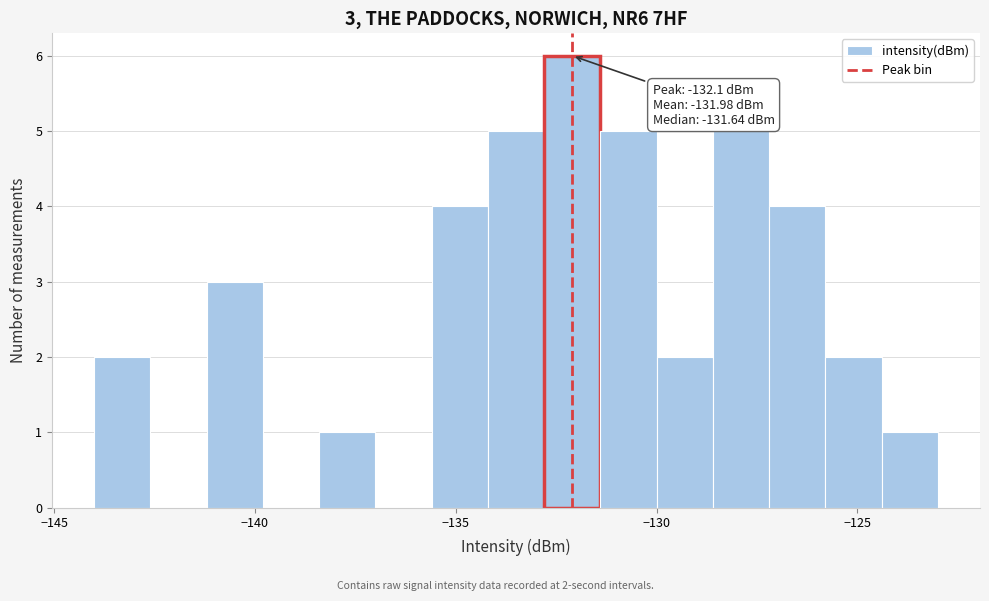

Around what value on the x-axis is the tallest bar? Give the approximate position of its centre, as read against the axis.

-132.0